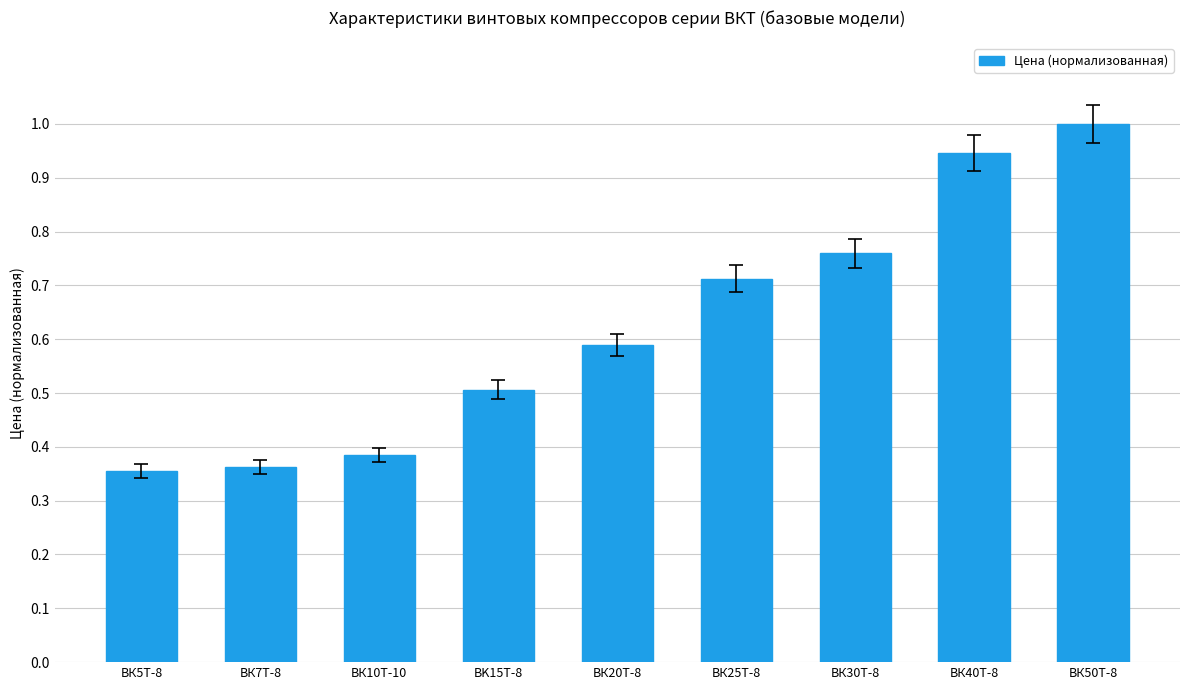

What is the maximum value shown in the chart?

1.0